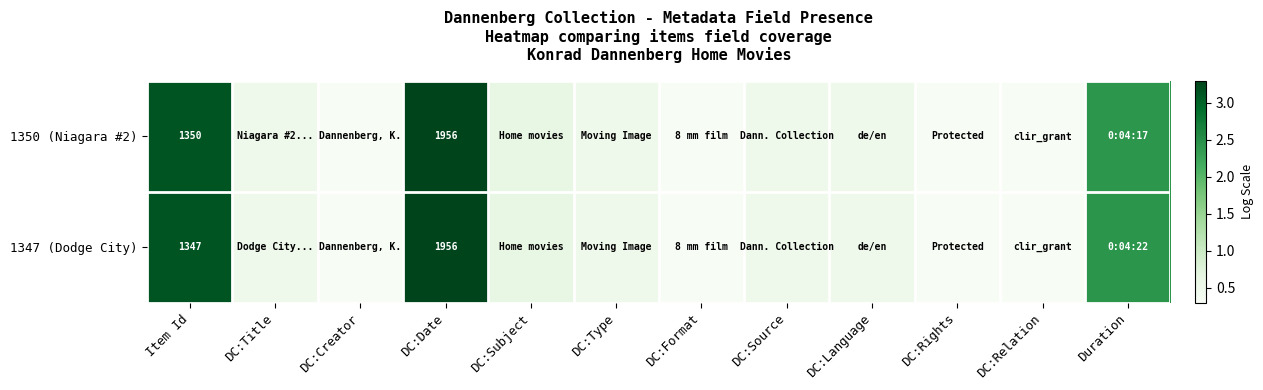

List the series in order of their peak value, lowest first.

1350 (Niagara #2), 1347 (Dodge City)